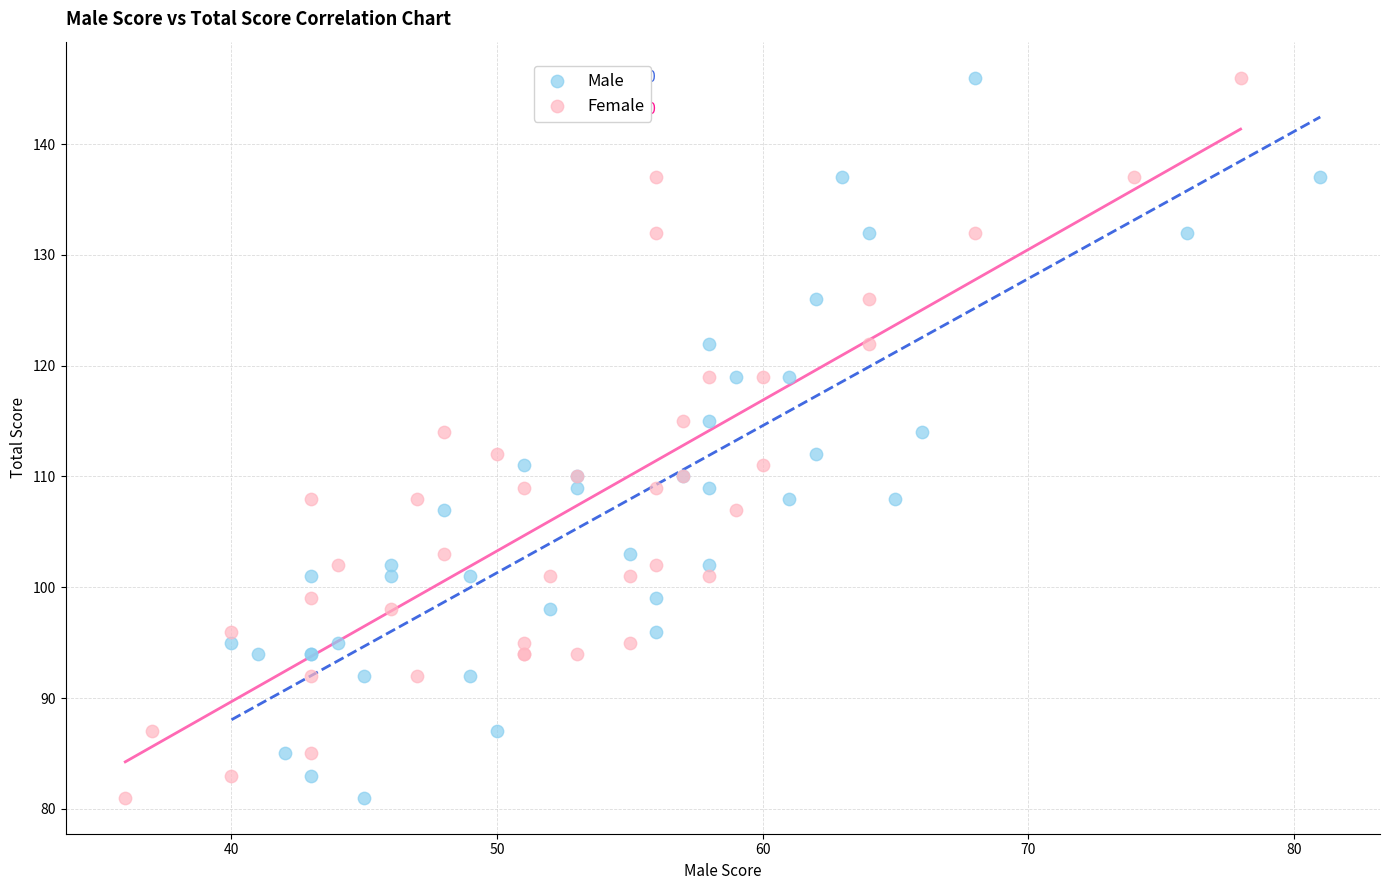

What are all the series names shown in the legend?

Male, Female